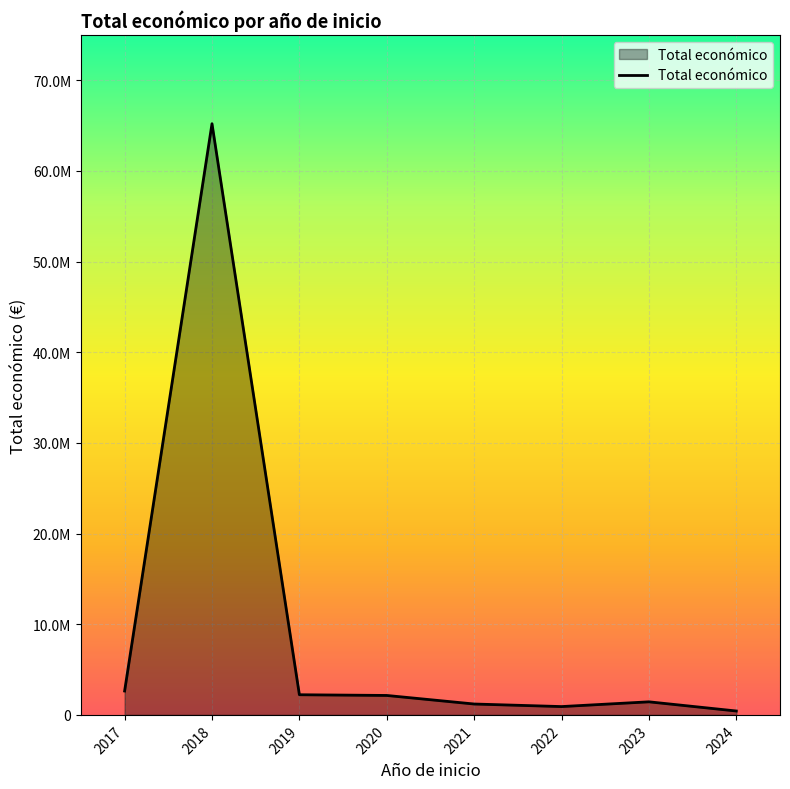

Is this an area chart (filled region under the line)?

Yes